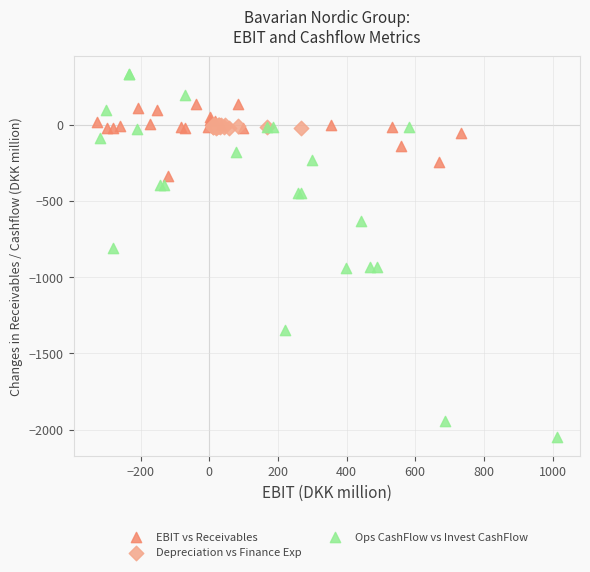

Which series reaches the minimum Y coordinate?

Ops CashFlow vs Invest CashFlow